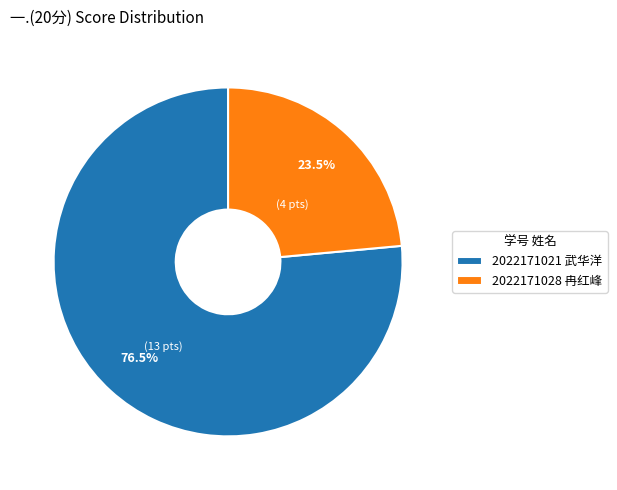

What is the largest slice in the pie chart?

2022171021 武华洋